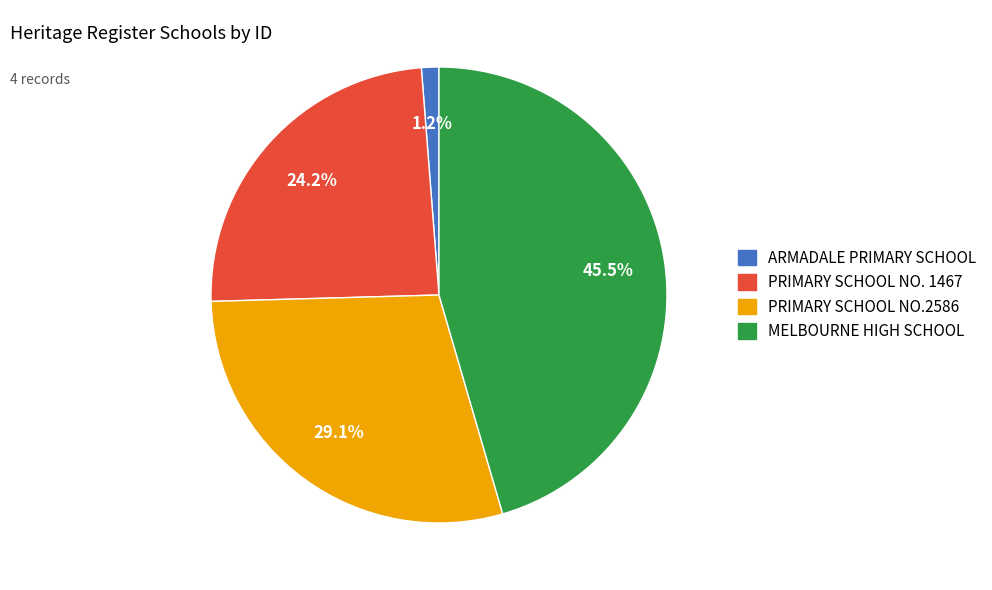

Which slice is the smallest?

ARMADALE PRIMARY SCHOOL